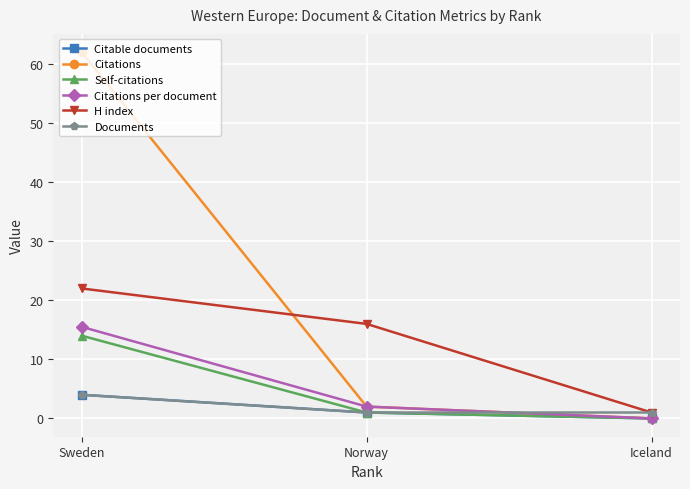

What is the label of the 1st point from the right?

Iceland